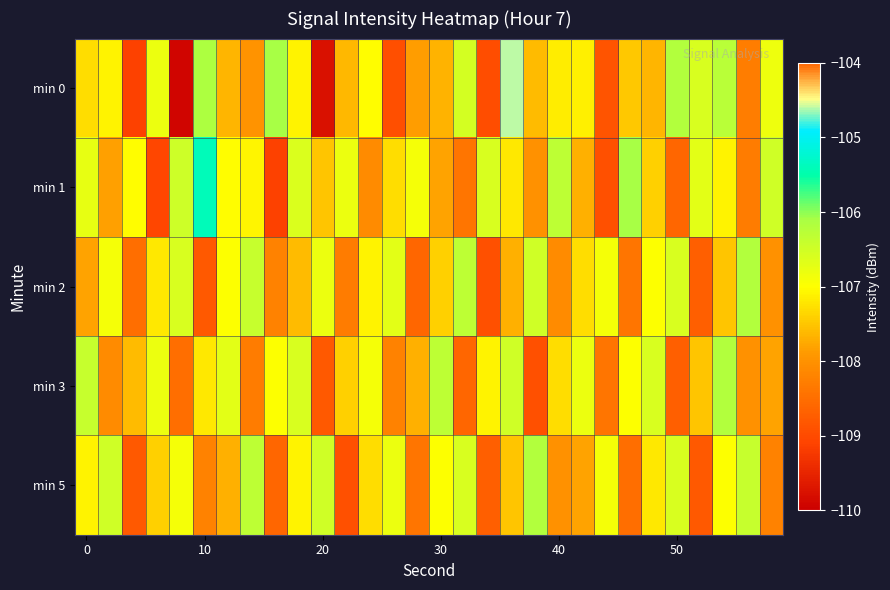

Reading left to right, what are all the values shown in this chart?

min 0: -107.3	-107.1	-109.1	-106.8	-109.9	-106.1	-107.6	-108.0	-106.1	-107.1	-109.8	-107.6	-107.0	-108.9	-107.9	-107.7	-106.5	-108.9	-104.6	-107.6	-107.1	-107.1	-108.9	-107.5	-107.6	-106.2	-106.6	-106.3	-108.3	-106.8
min 1: -106.8	-107.8	-107.0	-109.1	-106.5	-105.4	-107.0	-107.1	-109.1	-106.6	-107.5	-106.8	-108.1	-107.3	-106.9	-107.8	-108.4	-106.6	-107.2	-108.0	-106.3	-107.7	-108.9	-106.1	-107.4	-108.6	-106.7	-107.1	-108.3	-106.5
min 2: -107.8	-106.9	-108.5	-107.2	-106.6	-108.8	-107.0	-106.4	-108.2	-107.6	-106.8	-108.3	-107.1	-106.7	-108.6	-107.4	-106.3	-108.9	-107.7	-106.5	-108.1	-107.3	-106.9	-108.4	-107.0	-106.6	-108.7	-107.5	-106.2	-108.0
min 3: -106.4	-108.1	-107.6	-106.8	-108.5	-107.2	-106.7	-108.3	-107.0	-106.6	-108.8	-107.4	-106.9	-108.2	-107.7	-106.3	-108.6	-107.1	-106.5	-108.9	-107.3	-106.8	-108.4	-107.0	-106.6	-108.7	-107.5	-106.2	-108.0	-107.8
min 5: -107.1	-106.5	-108.8	-107.4	-106.9	-108.2	-107.7	-106.3	-108.6	-107.1	-106.5	-108.9	-107.3	-106.8	-108.4	-107.0	-106.6	-108.7	-107.5	-106.2	-108.0	-107.8	-106.9	-108.5	-107.2	-106.6	-108.8	-107.0	-106.4	-108.2